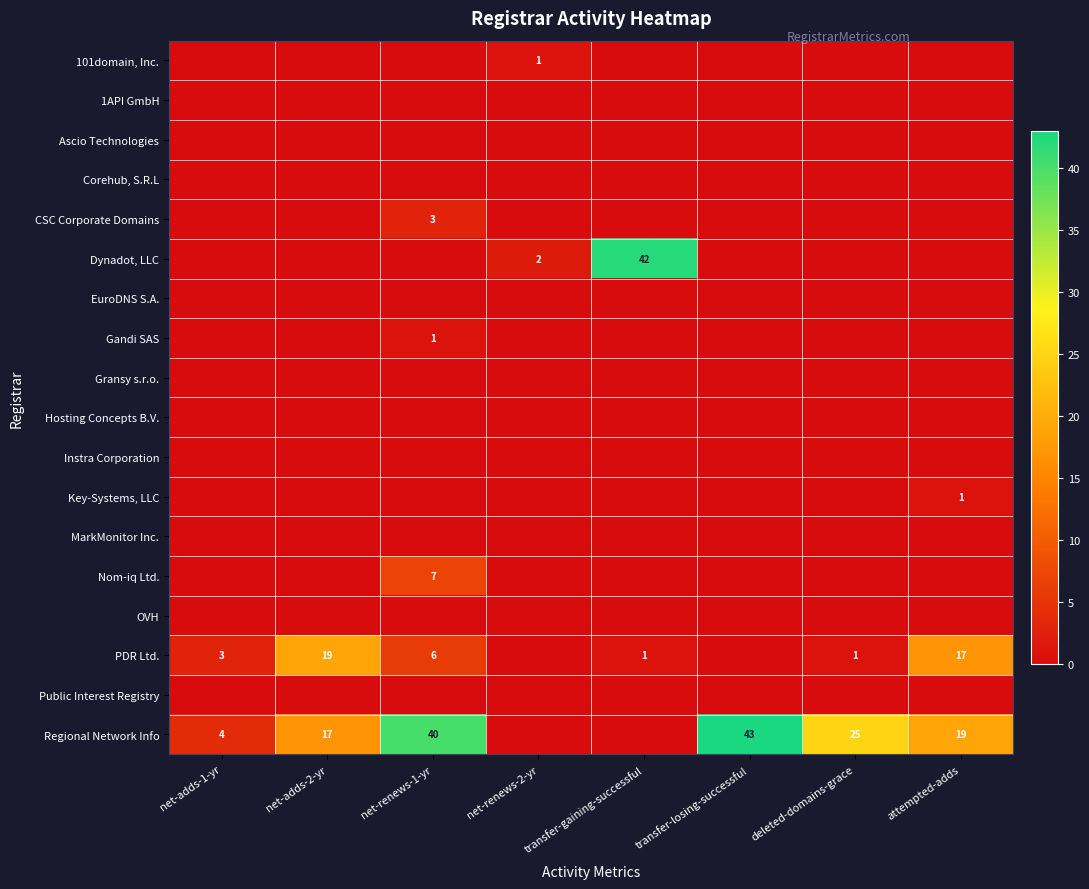

List the labels in order of Dynadot, LLC value, largest first.

transfer-gaining-successful, net-renews-2-yr, net-adds-1-yr, net-adds-2-yr, net-renews-1-yr, transfer-losing-successful, deleted-domains-grace, attempted-adds